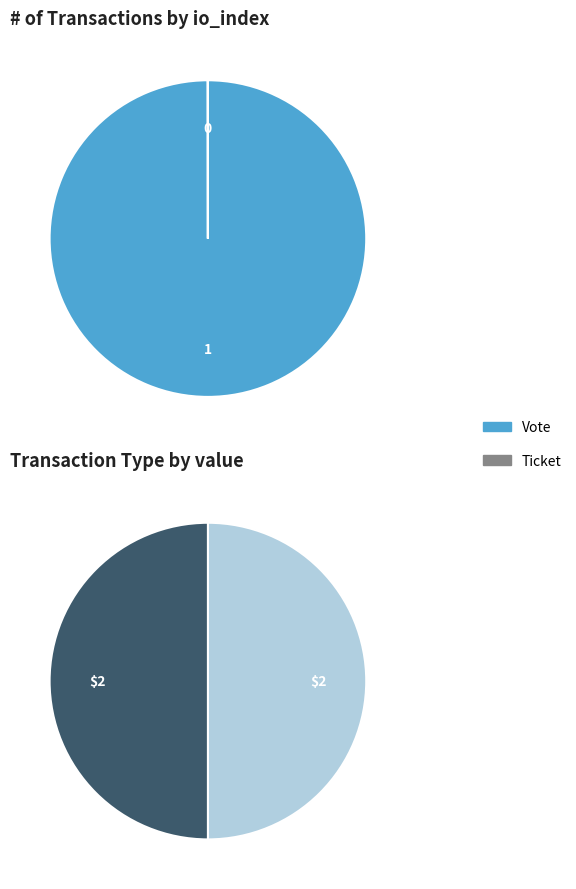

Is Ticket the majority of the pie?

No